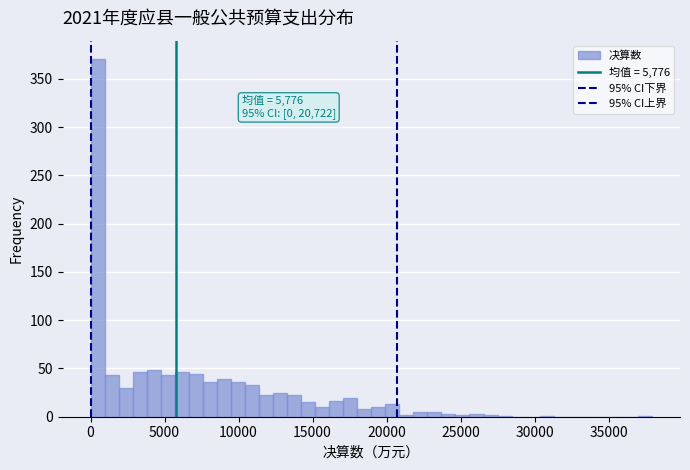

Around what value on the x-axis is the tallest bar? Give the approximate position of its centre, as read against the axis.

500